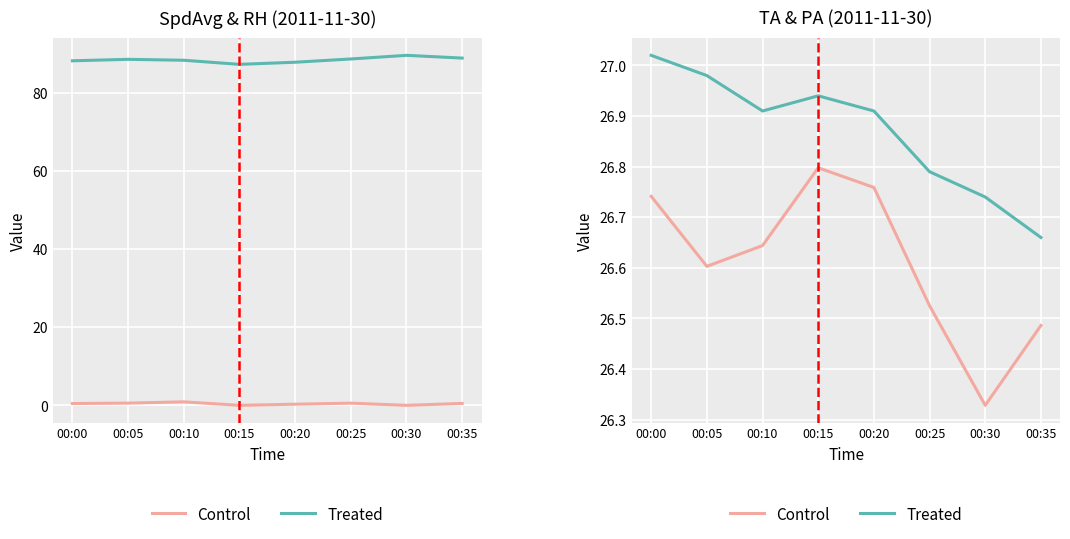

True or false: Treated has a value of 36.8 at 00:25.

False